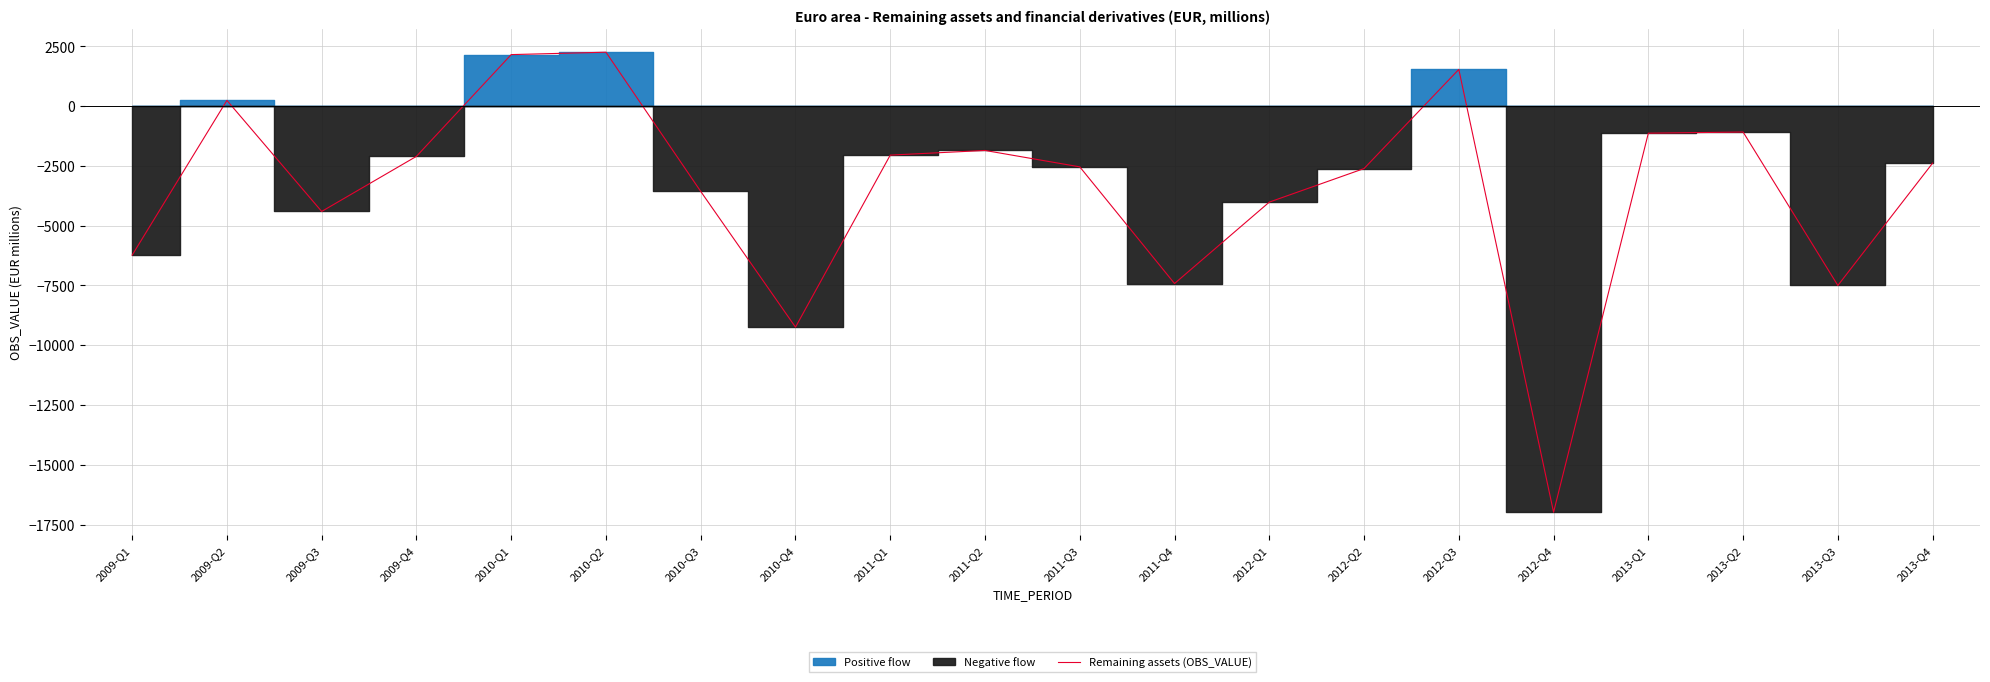

At which label is the value closest to -7366?

2011-Q4